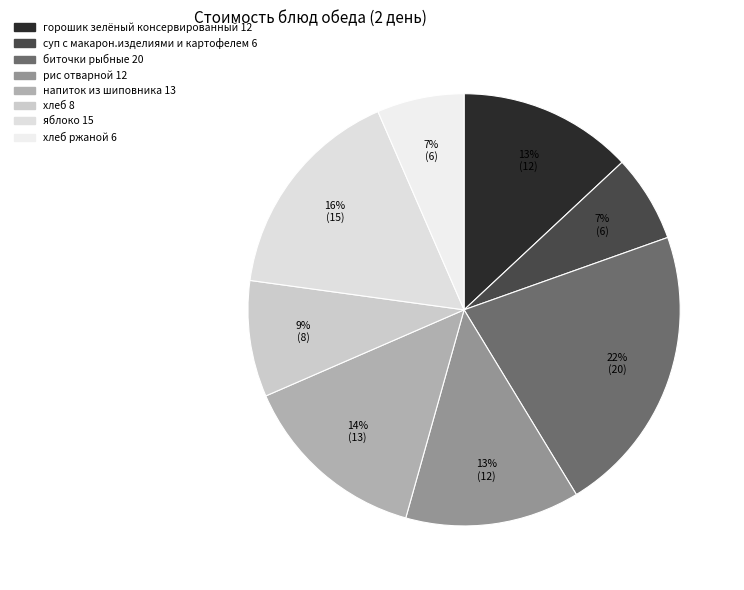

How many segments does this pie chart have?

8